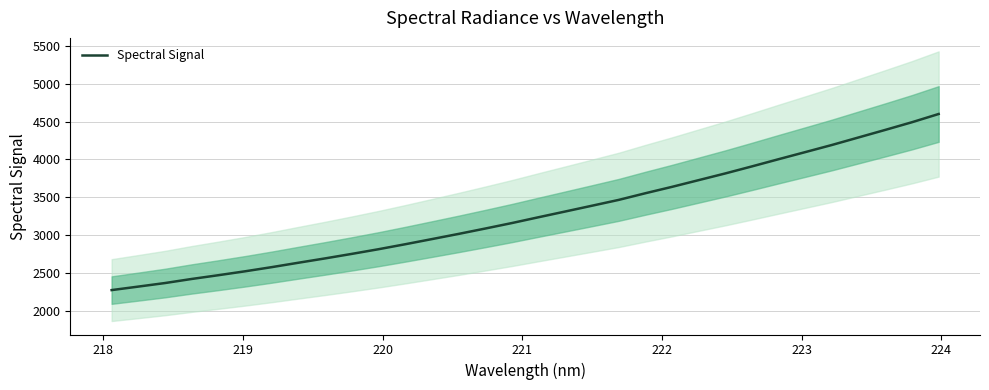

What is the maximum value for Spectral Signal?

4601.5